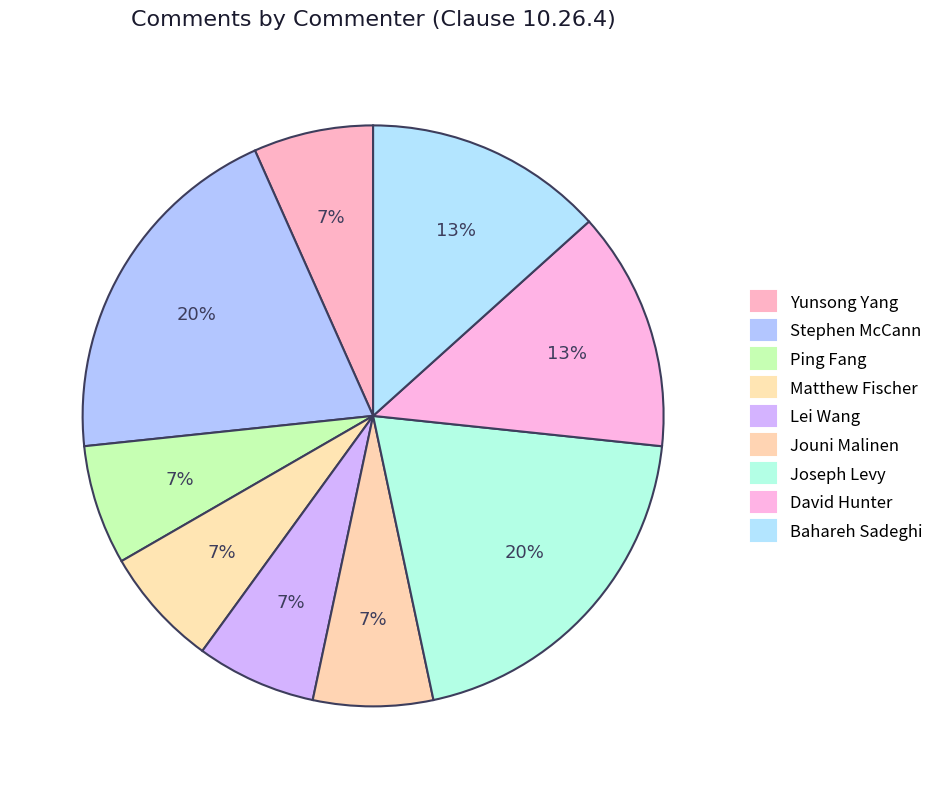

Is it true that David Hunter is 13% of the pie?

True